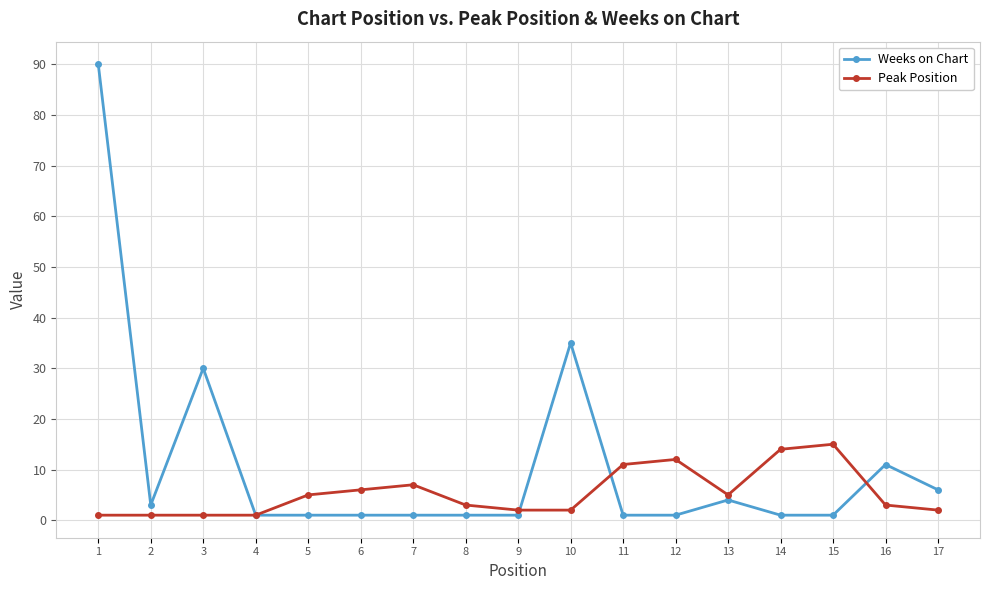

True or false: Weeks on Chart has more than 2 points higher than both neighbors.

True